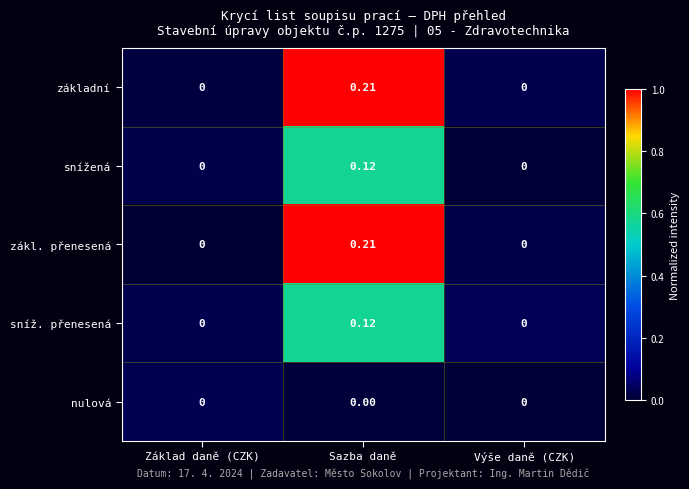

Is the value of snížená at Výše daně (CZK) greater than the value of základní at Sazba daně?

No